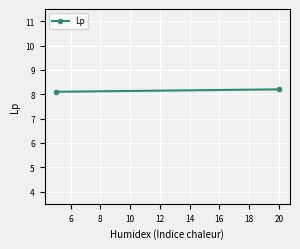

How many lines are shown in the chart?

1